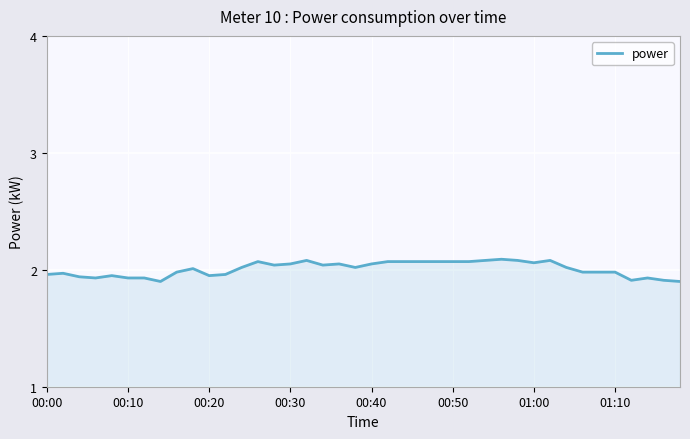

Reading right to left, extract all data points from this chart.

1.9	1.9	1.9	1.9	2.0	2.0	2.0	2.0	2.1	2.1	2.1	2.1	2.1	2.1	2.1	2.1	2.1	2.1	2.1	2.0	2.0	2.0	2.0	2.1	2.0	2.0	2.1	2.0	2.0	1.9	2.0	2.0	1.9	1.9	1.9	1.9	1.9	1.9	2.0	2.0